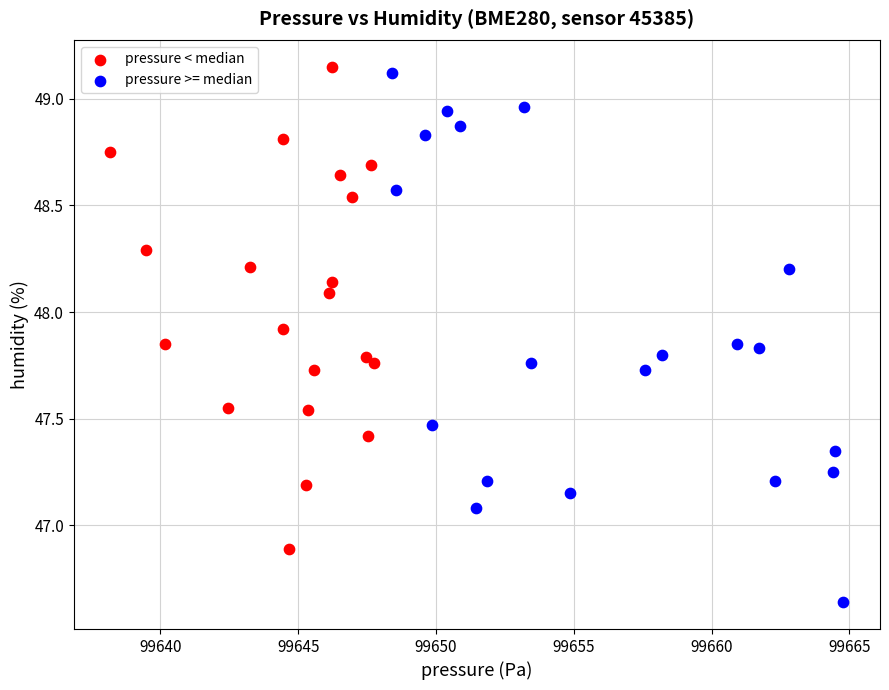

Which series has the largest Y range (max minus min)?

pressure >= median